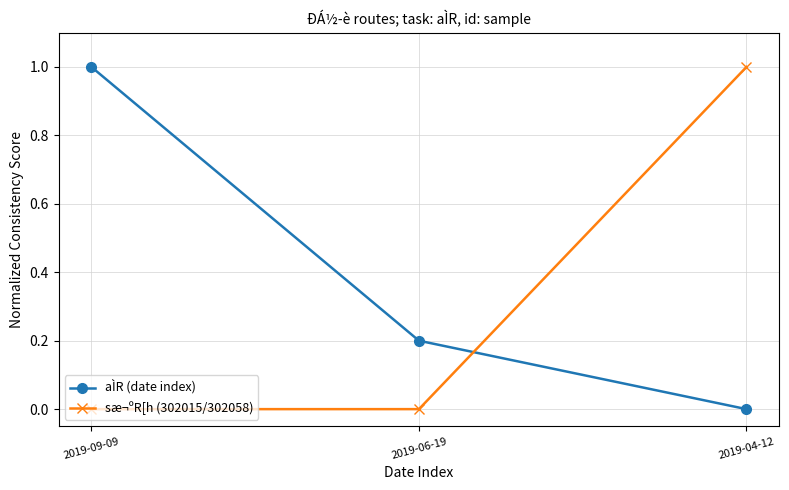

Between 2019-06-19 and 2019-04-12, which series saw the biggest shift?

sæ¬ºR[h (302015/302058)